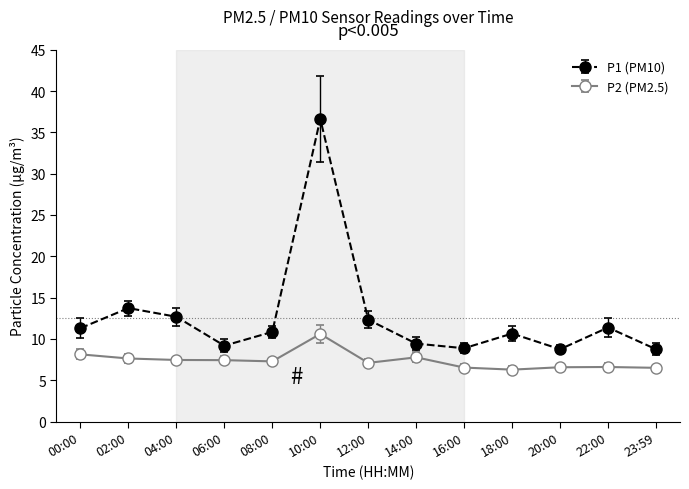

Count the number of data series in this chart.

2